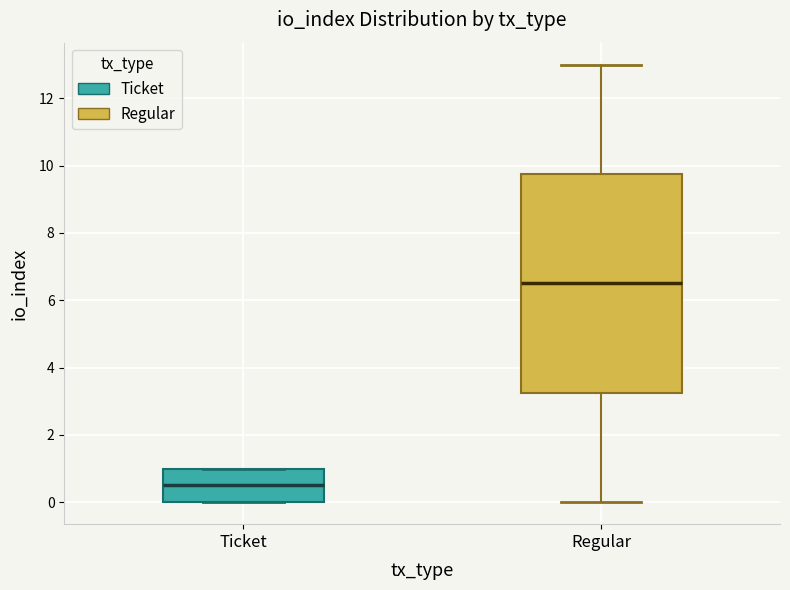

Where does the median line of the box for Regular sit on the y-axis? The values are not printed on the chart, so give them approximately, as read against the axis.

6.6